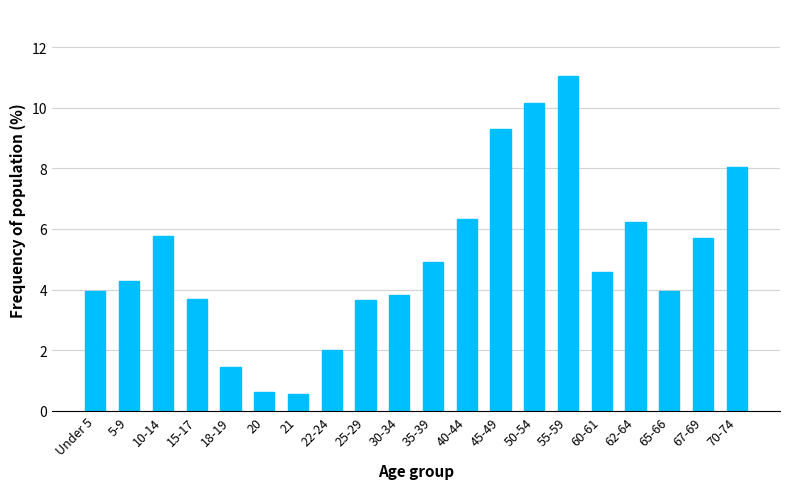

Reading left to right, what are all the values shown in this chart?

3.9	4.3	5.8	3.7	1.5	0.6	0.5	2.0	3.7	3.8	4.9	6.3	9.3	10.2	11.0	4.6	6.2	3.9	5.7	8.0